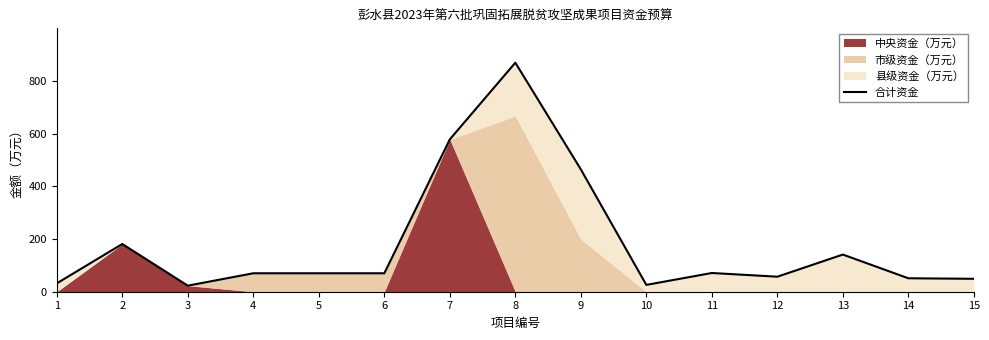

Rank the categories by value from highest to lowest.

8, 7, 9, 2, 13, 11, 4, 5, 6, 12, 14, 15, 1, 10, 3